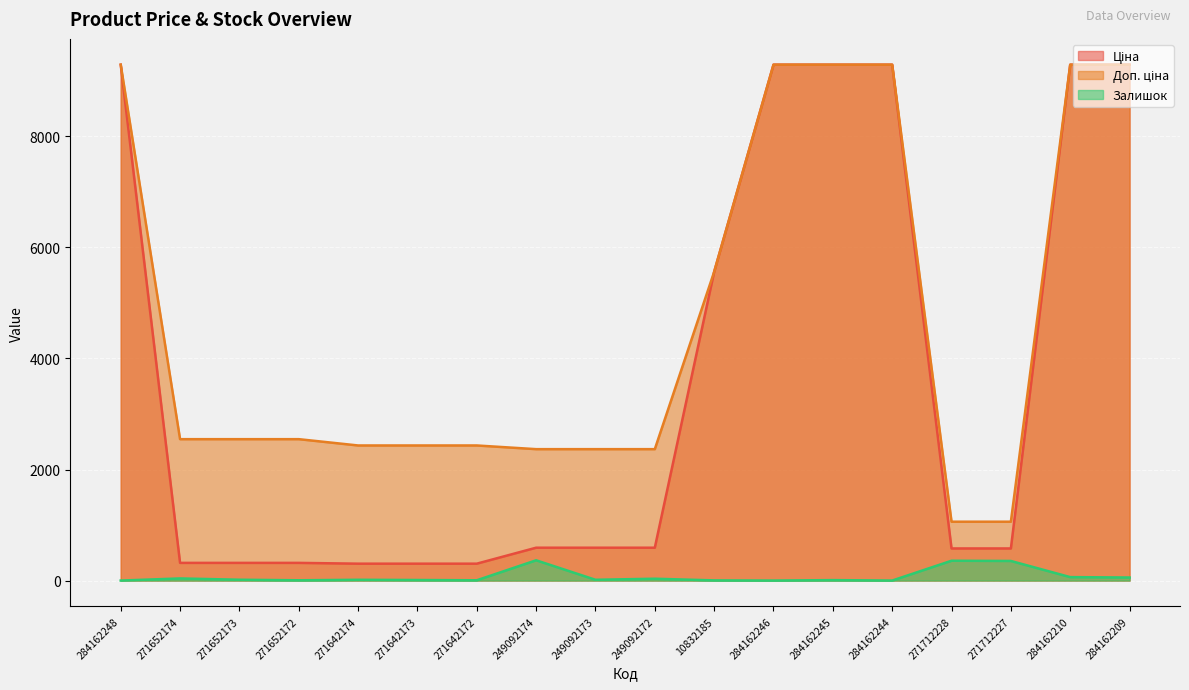

Is it true that Доп. ціна equals 3746.4 at 271652173?

False